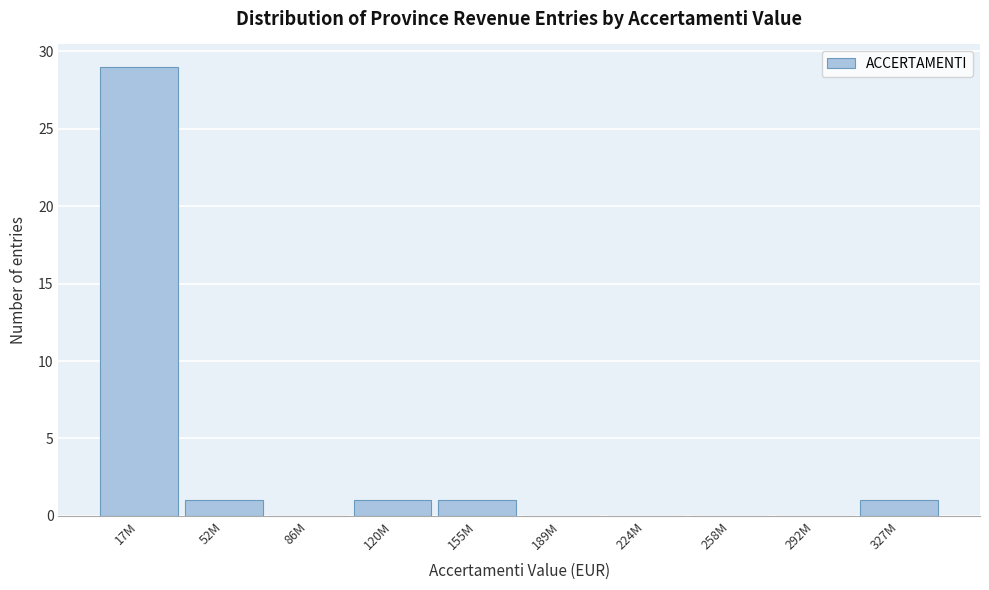

Reading left to right, what are all the values shown in this chart?

17M=29	52M=1	86M=0	120M=1	155M=1	189M=0	224M=0	258M=0	292M=0	327M=1